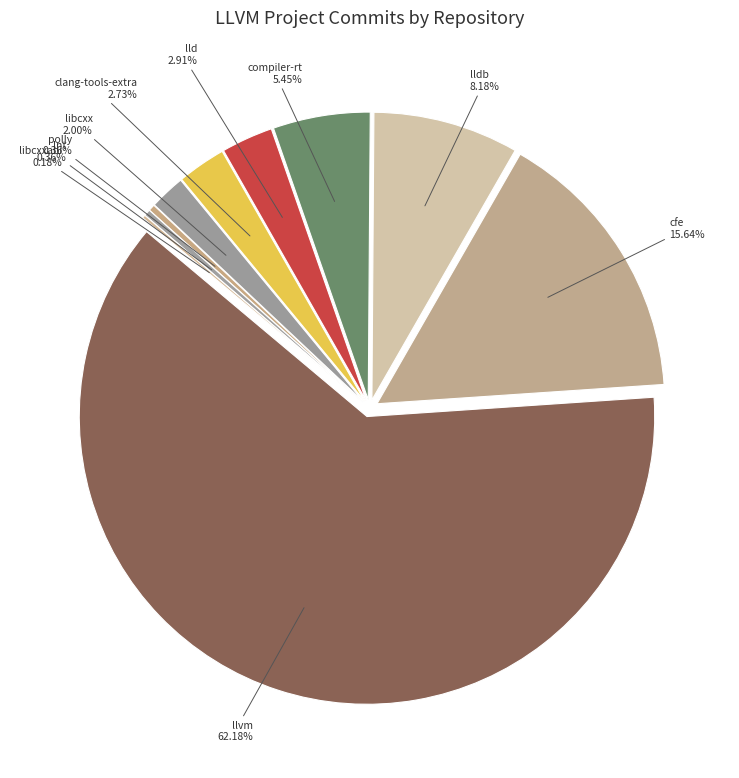

What is the change in value from libcxx to lnt?

-9